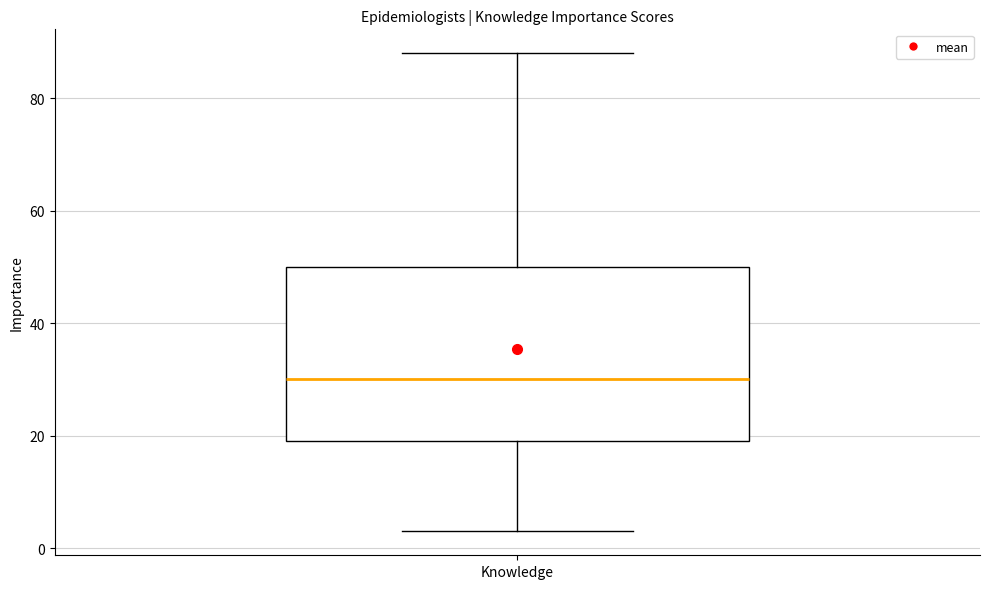

Transcribe this box plot: give where the median line is, the range the box spans, and where the two whiskers end, as read against the y-axis. The values are not printed on the chart, so give them approximately, as read against the axis.

median 30, box 20 to 50, whiskers 4 to 88